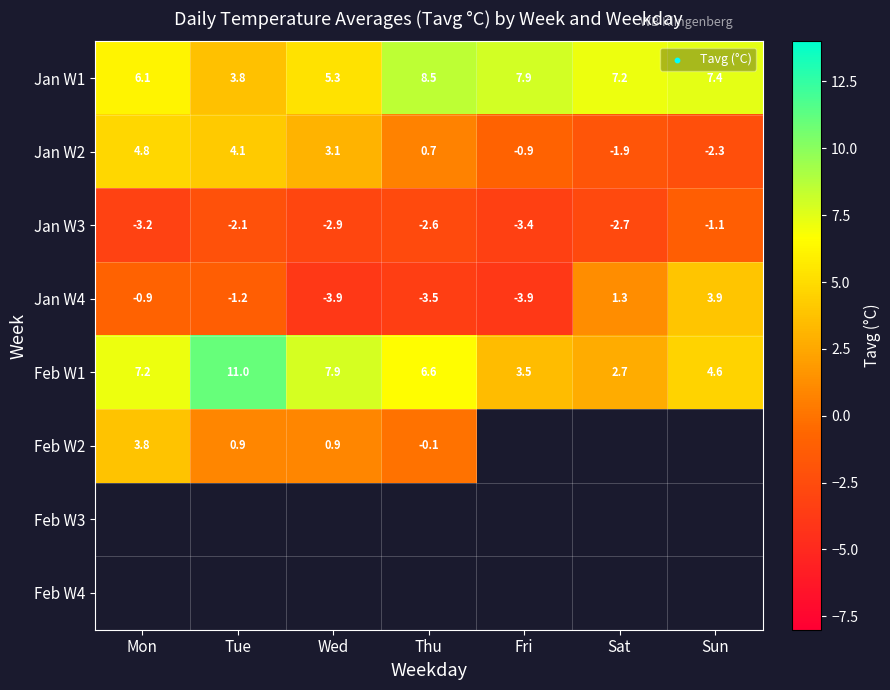

What is the maximum value for Jan W1?

8.5